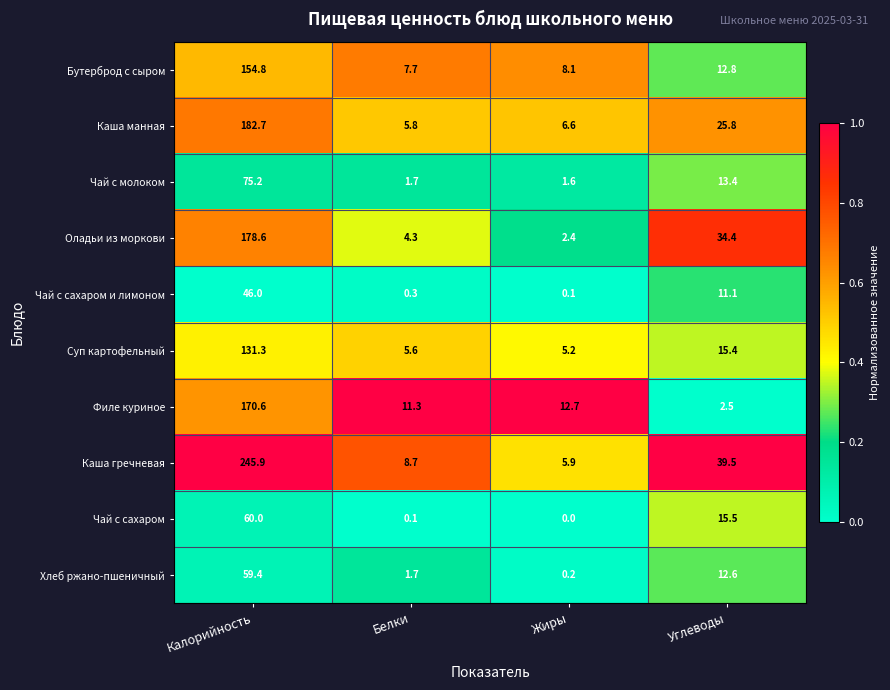

Which label corresponds to the smallest value in the chart?

Жиры